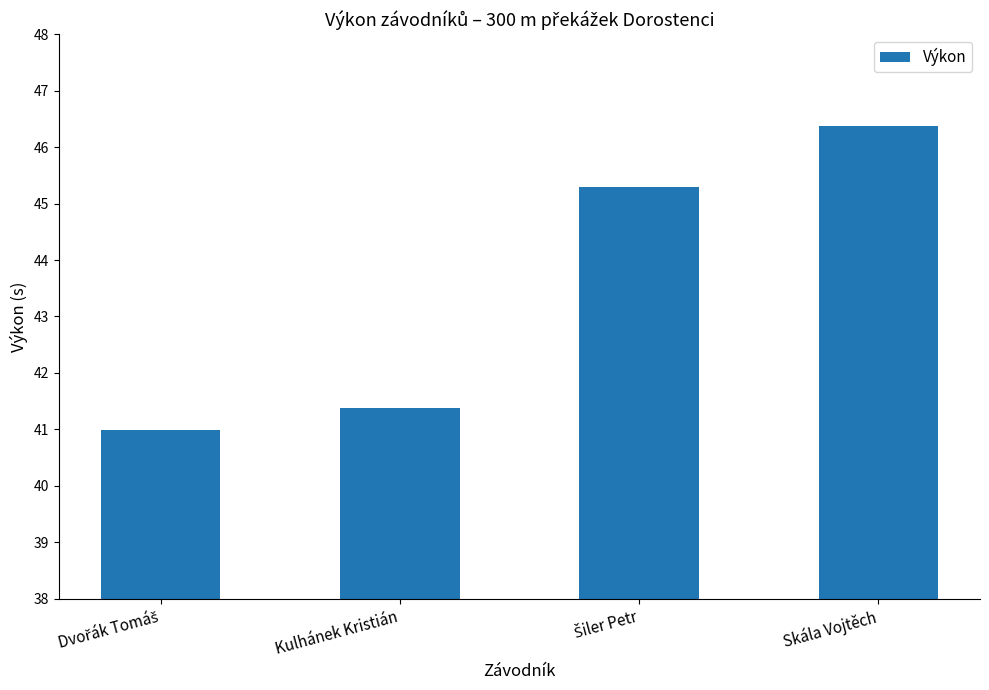

Where is the data nearest to the value 43?

Kulhánek Kristián